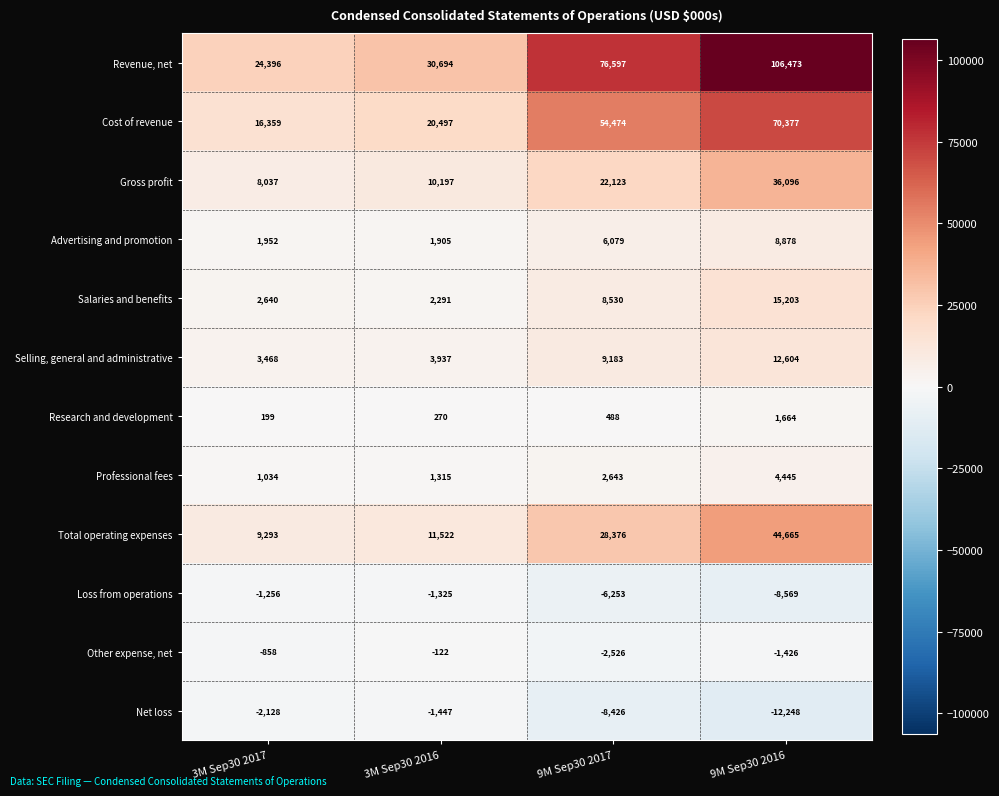

Is it true that Loss from operations equals -3945 at 9M Sep30 2016?

False